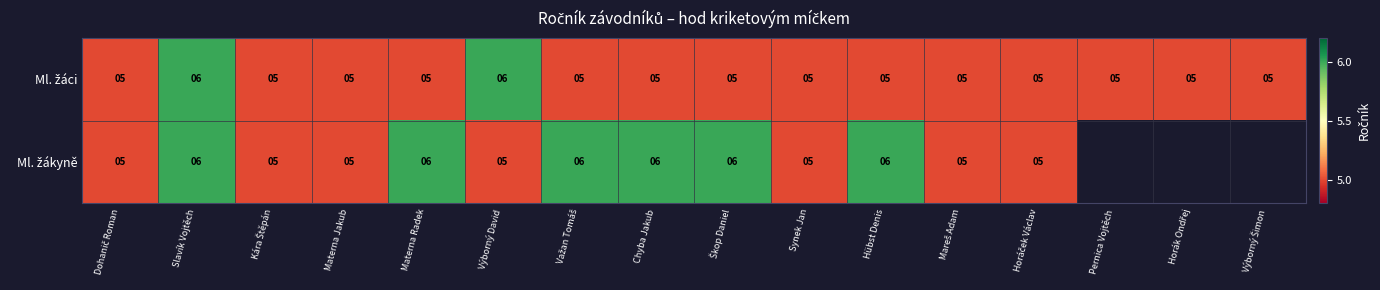

Which label corresponds to the smallest value in the chart?

Dohanič Roman